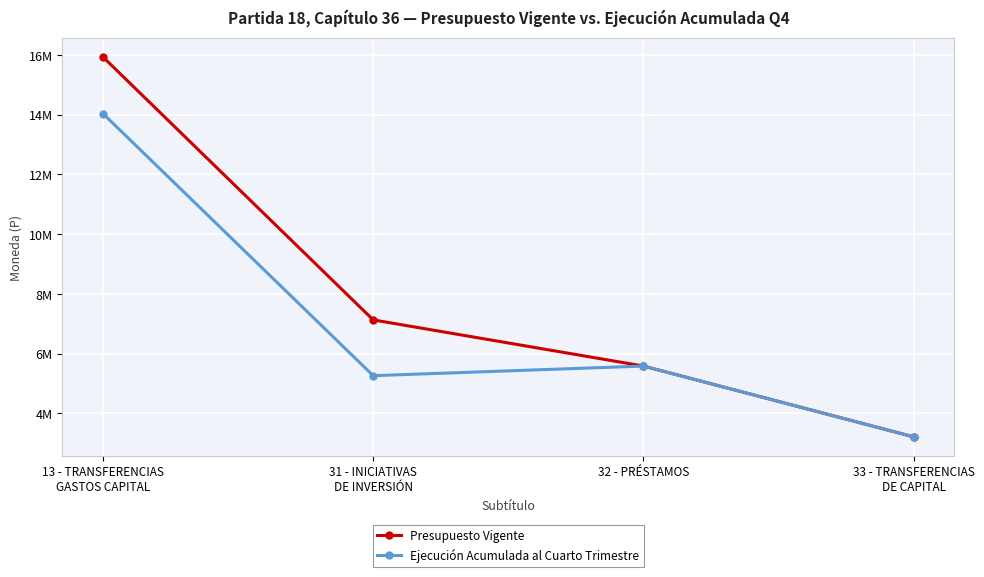

At which category does Ejecución Acumulada al Cuarto Trimestre reach its first local peak?

32 - PRÉSTAMOS